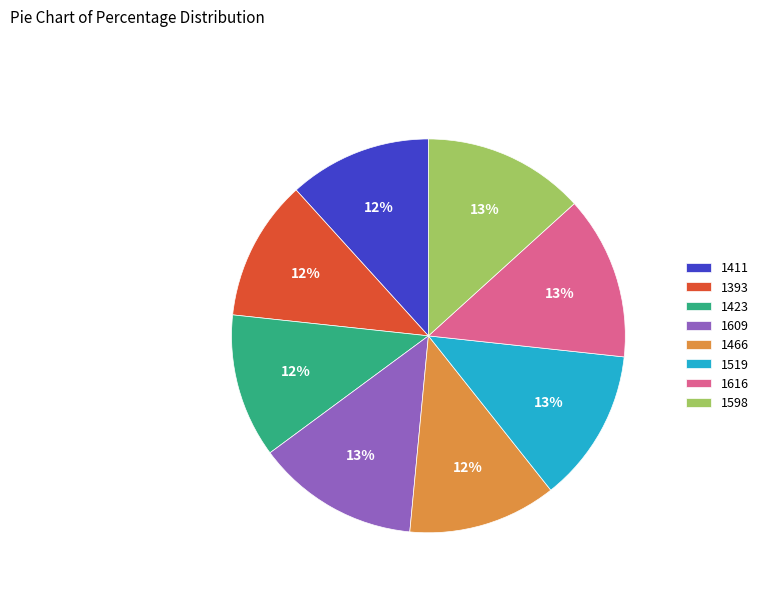

Which has a higher value, 1423 or 1598?

1598